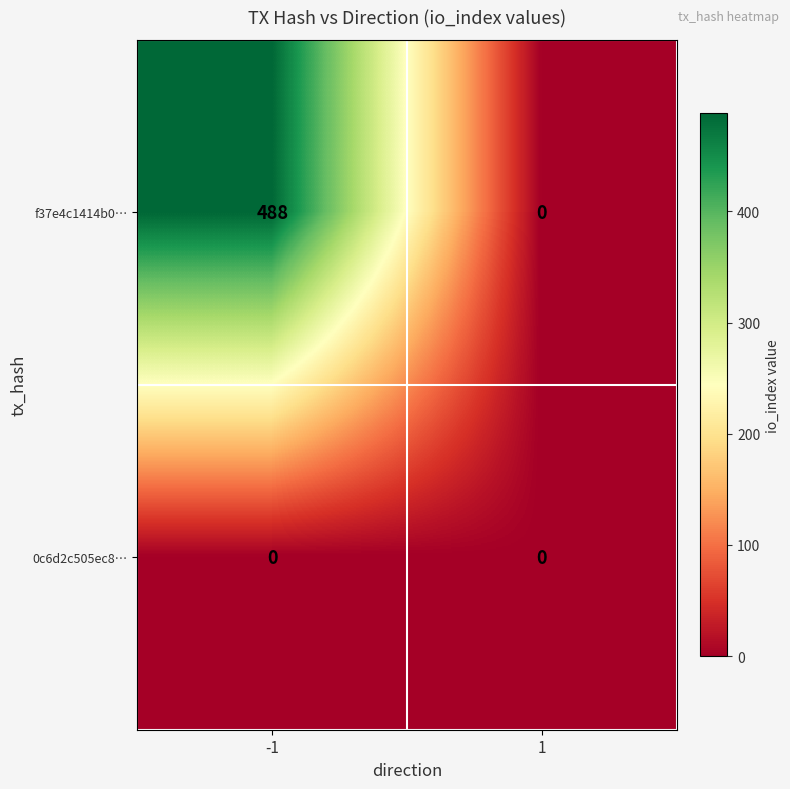

Which series has the largest total across all categories?

f37e4c1414b0…